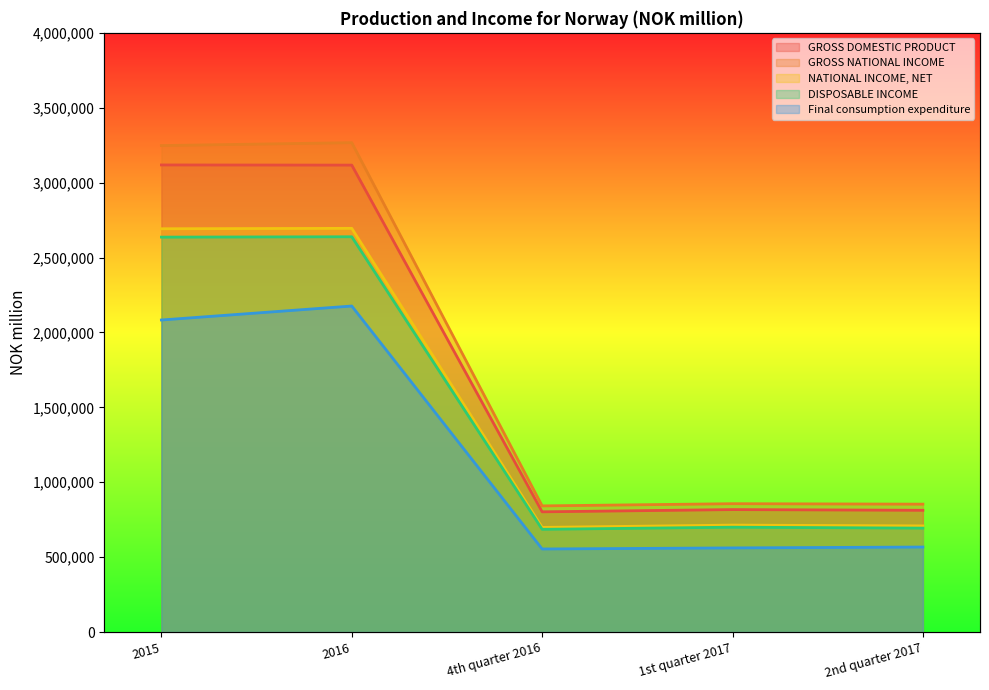

At which category is the sum across all series the highest?

2016